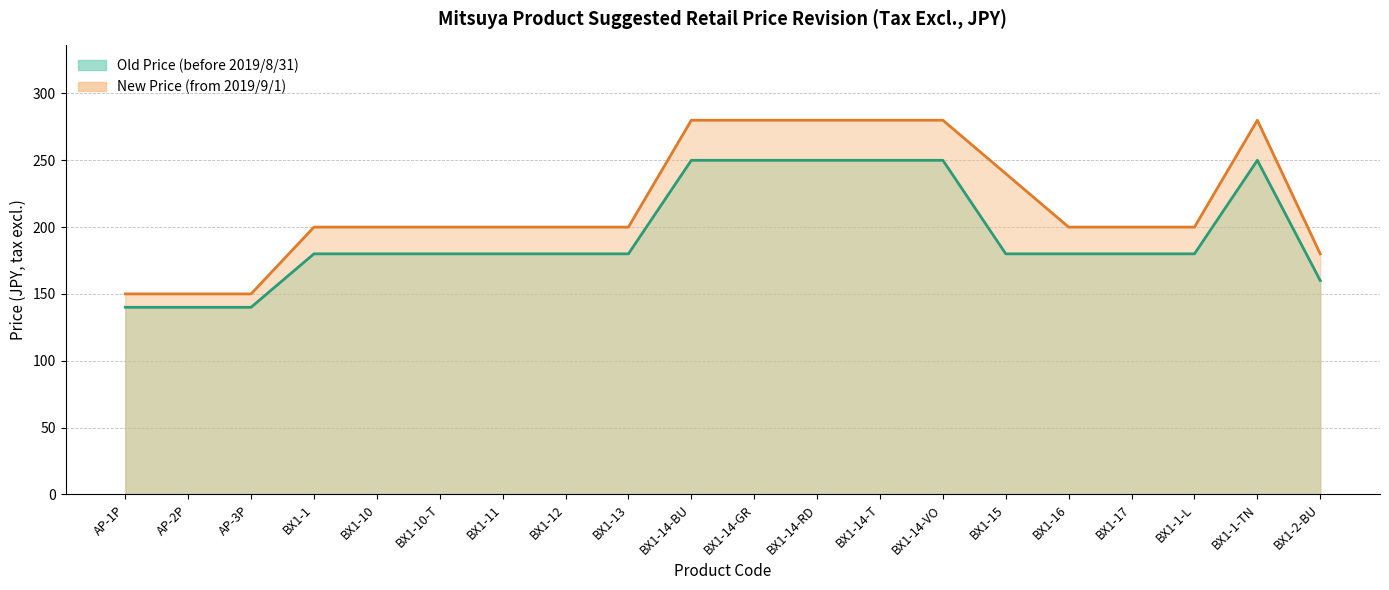

Reading right to left, extract all data points from this chart.

Old Price (before 2019/8/31): 160	250	180	180	180	180	250	250	250	250	250	180	180	180	180	180	180	140	140	140
New Price (from 2019/9/1): 180	280	200	200	200	240	280	280	280	280	280	200	200	200	200	200	200	150	150	150